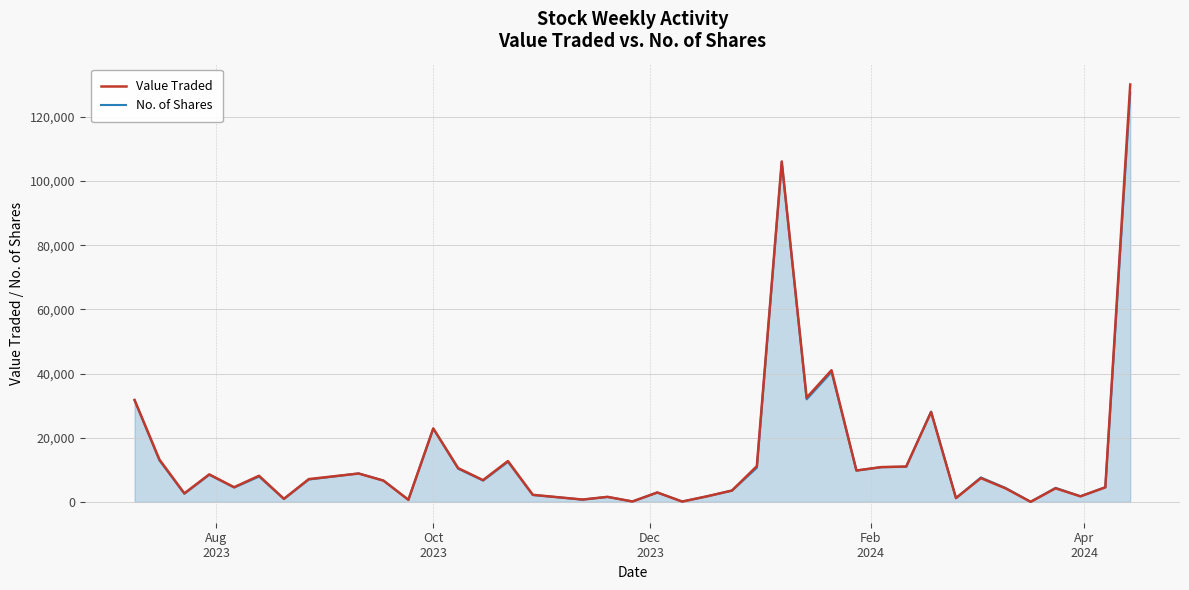

Which series has the widest spread of values?

Value Traded